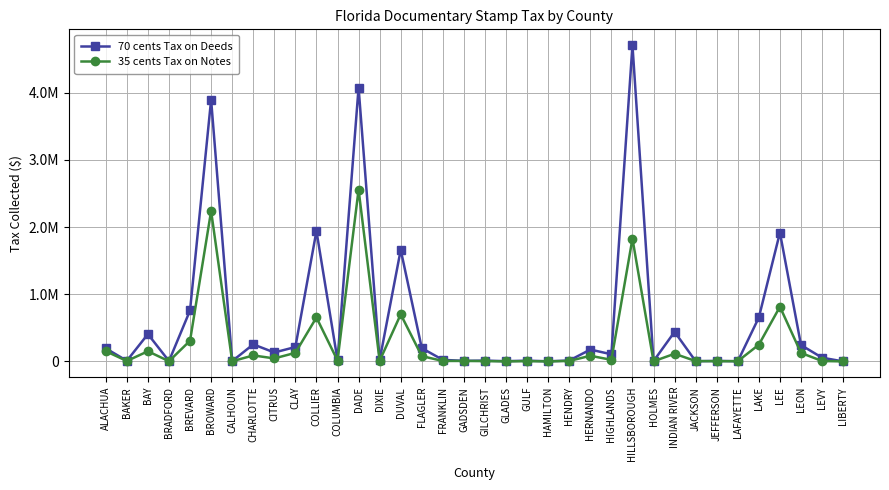

Reading left to right, extract all data points from this chart.

70 cents Tax on Deeds: 194158.7	9437.4	406319.2	5348.0	758890.3	3895224.1	3992.1	253611.4	132879.6	214233.6	1941484.3	19957.7	4077080.4	20483.4	1661010.4	197381.8	22829.1	8478.4	12023.9	3427.9	11316.2	1803.9	13184.5	176155.0	106135.4	4707787.0	4548.6	440321.0	2466.1	7891.8	2573.9	654403.4	1917594.7	243441.1	55477.1	5.6
35 cents Tax on Notes: 151919.2	6244.7	151235.7	2673.3	307757.1	2238669.3	2087.1	88839.4	44798.9	127758.4	654182.2	13458.5	2557119.6	9037.4	700610.8	78864.8	6482.4	6944.0	4234.6	388.5	3427.2	280.0	6706.0	83775.3	23515.1	1827201.6	1299.9	113980.3	5046.3	2692.6	3487.1	249080.3	813550.2	126182.0	5969.2	168.0